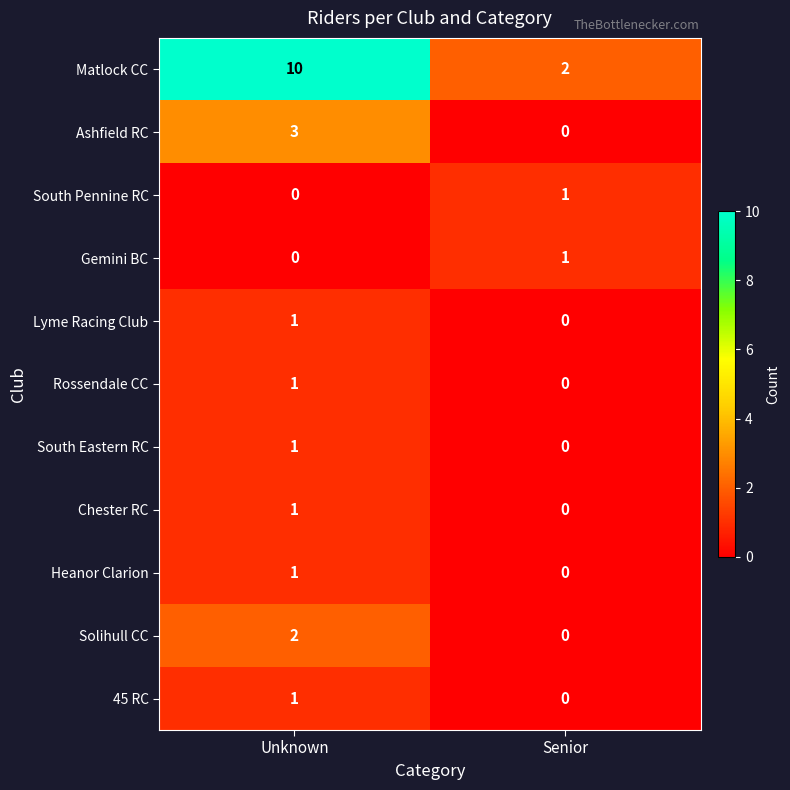

Between Unknown and Senior, which series saw the biggest shift?

Matlock CC